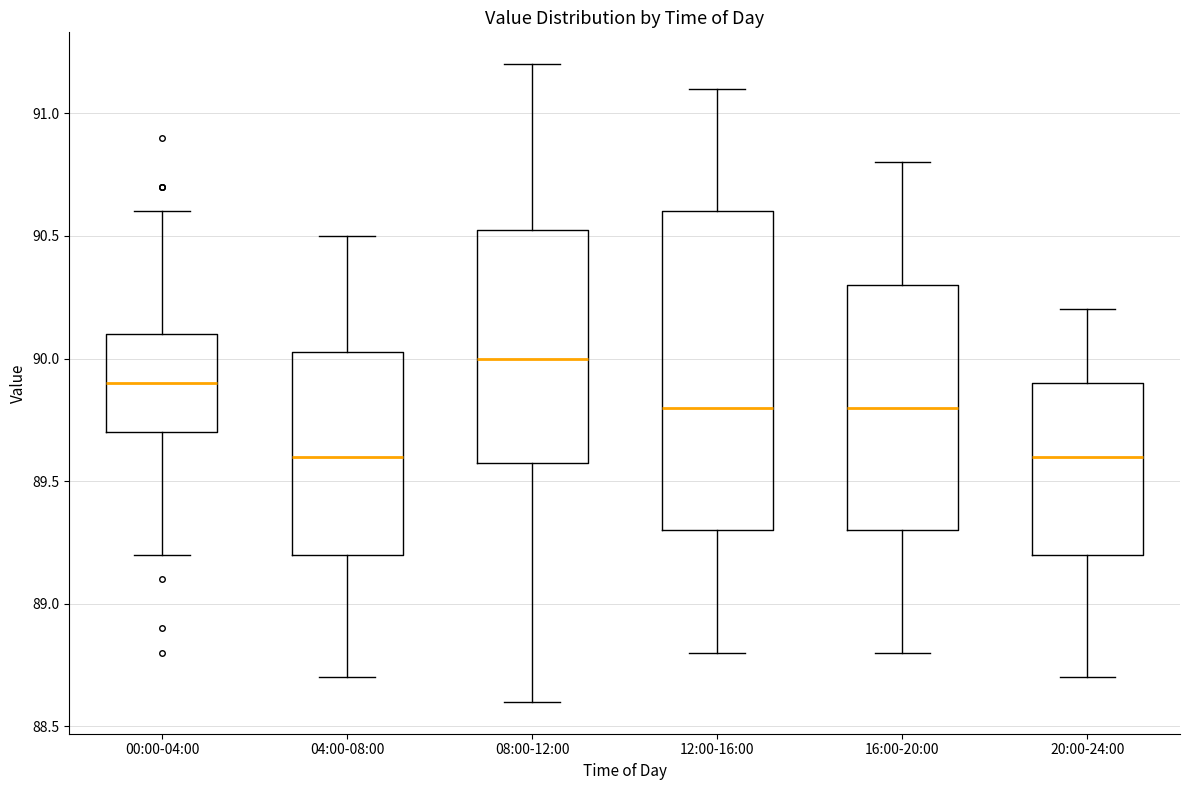

Which box's median line is the highest?

08:00-12:00